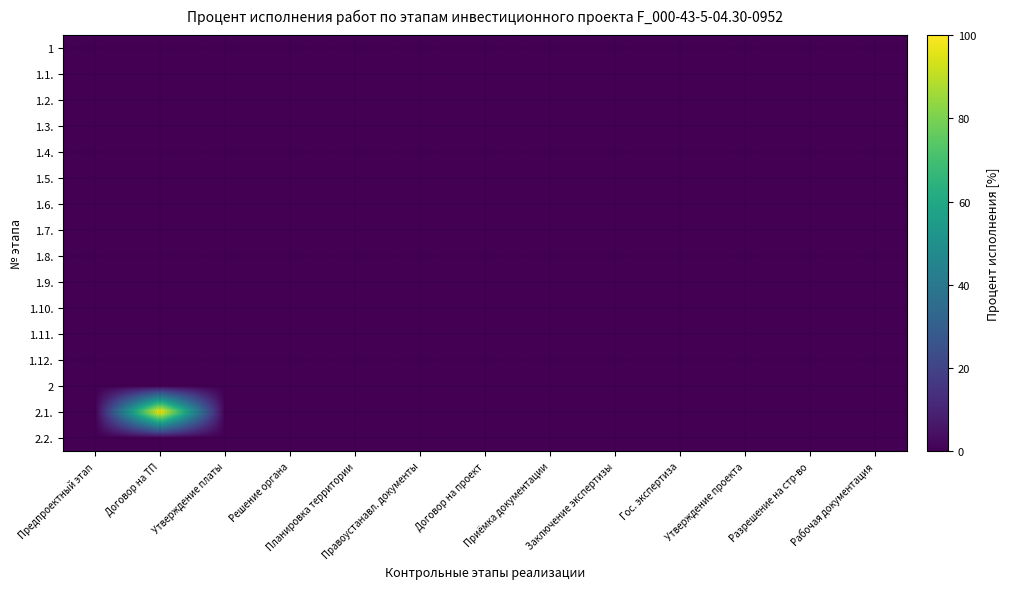

Rank the series at Гос. экспертиза from lowest to highest value.

1, 1.1., 1.2., 1.3., 1.4., 1.5., 1.6., 1.7., 1.8., 1.9., 1.10., 1.11., 1.12., 2, 2.1., 2.2.